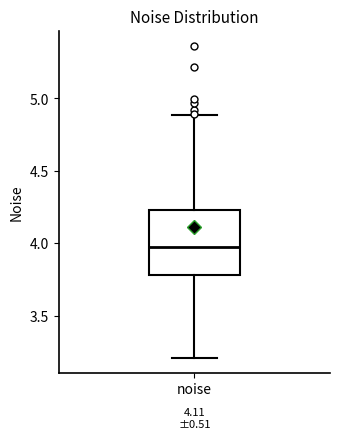

Where is the upper edge of the box for noise on the y-axis? The values are not printed on the chart, so give them approximately, as read against the axis.

4.25